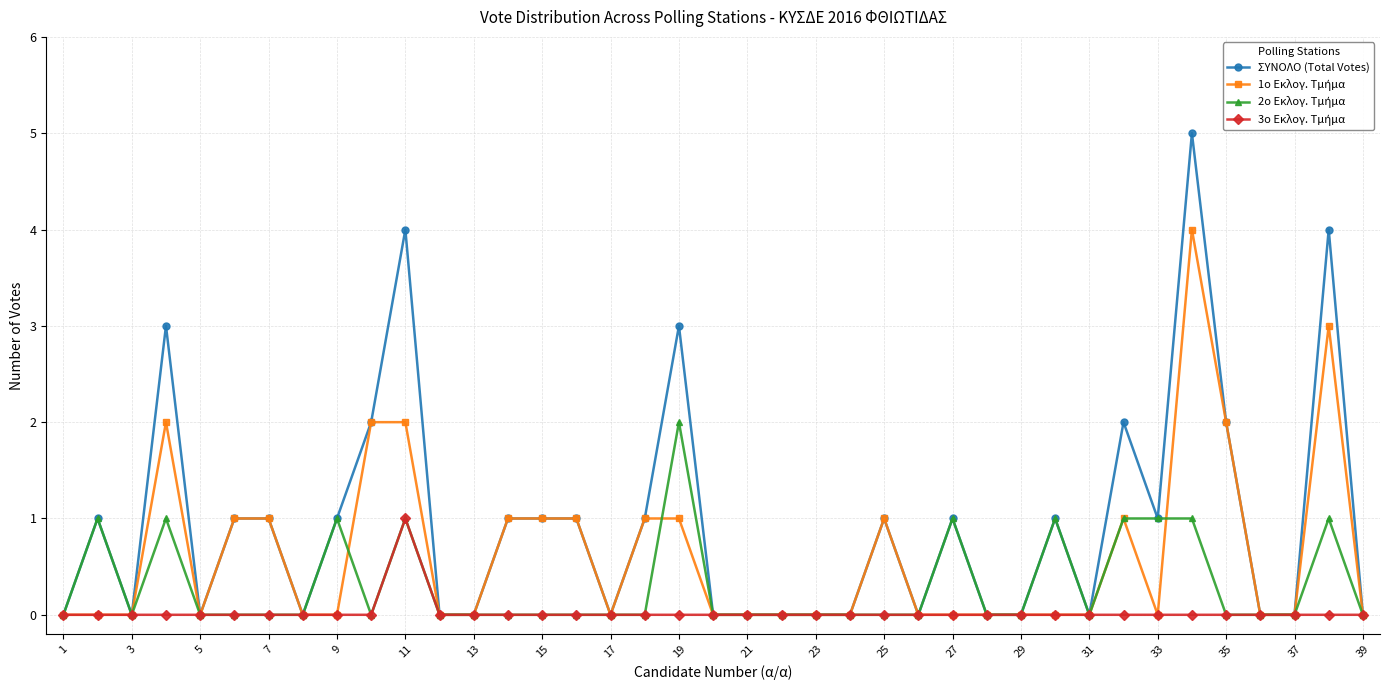

Which series has the widest spread of values?

ΣΥΝΟΛΟ (Total Votes)